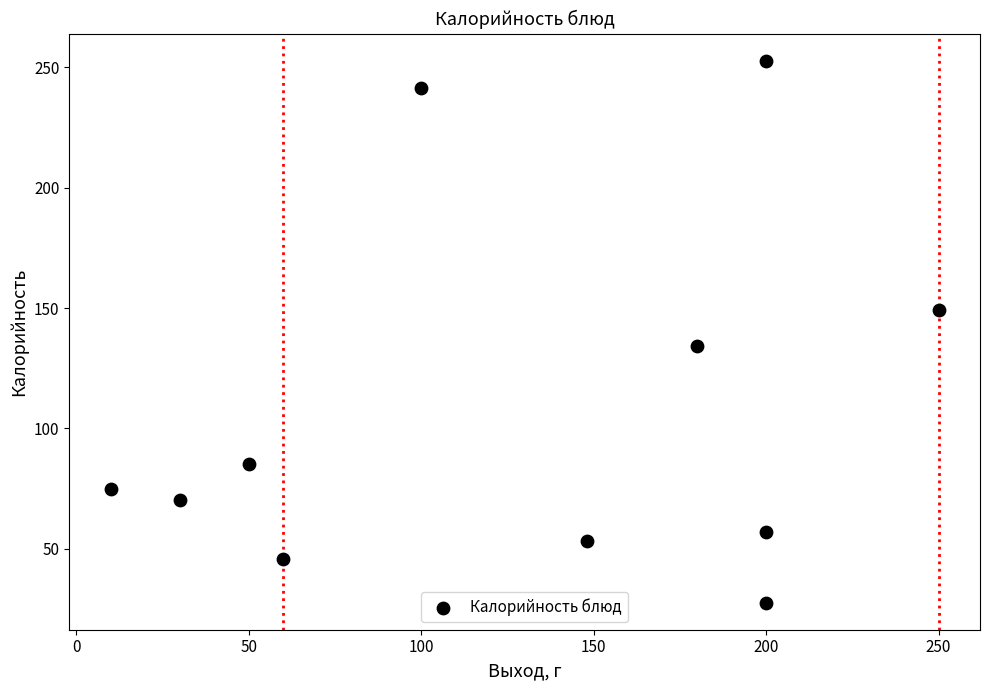

What is the average X value?

129.8